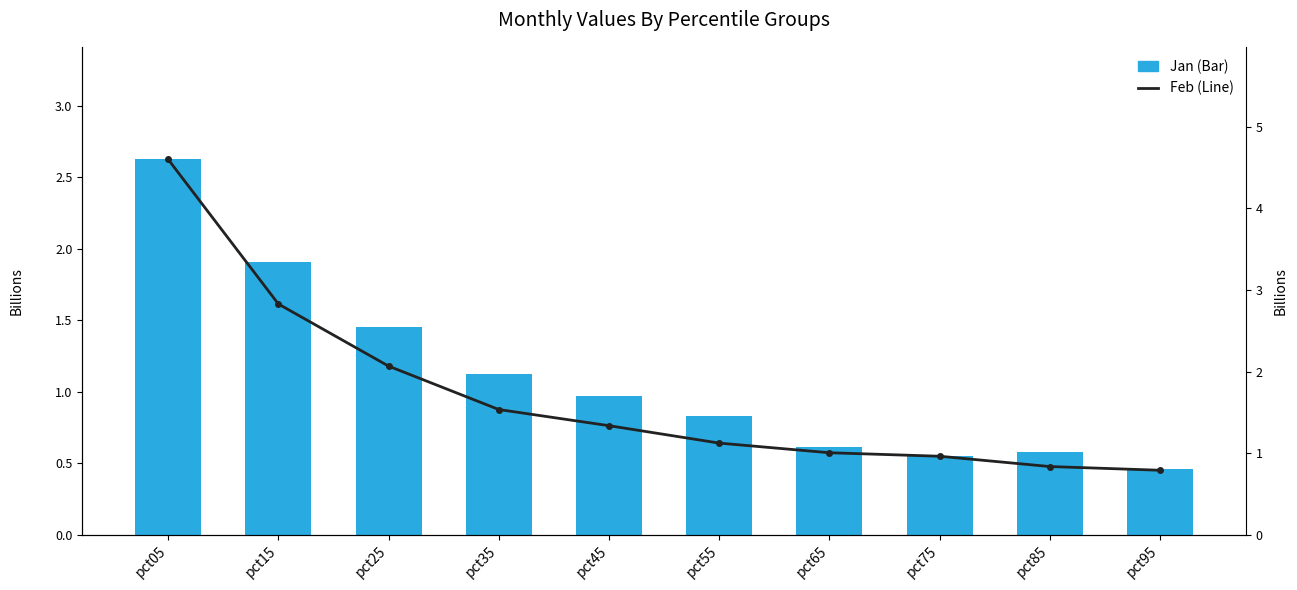

Which series has the largest range (max minus min)?

Feb